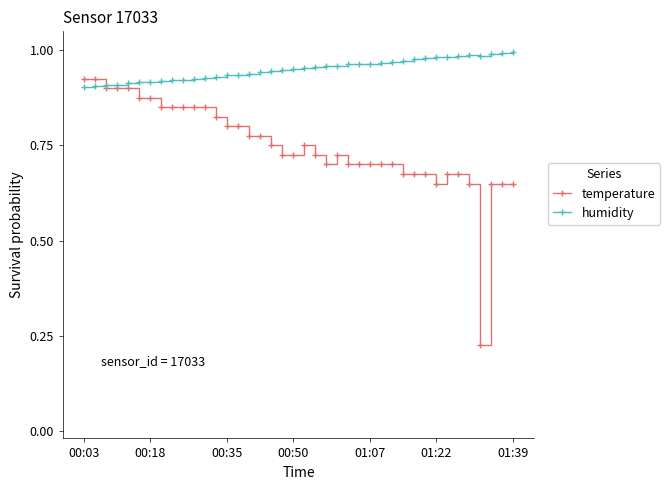

List the series in order of their overall mean, highest first.

humidity, temperature